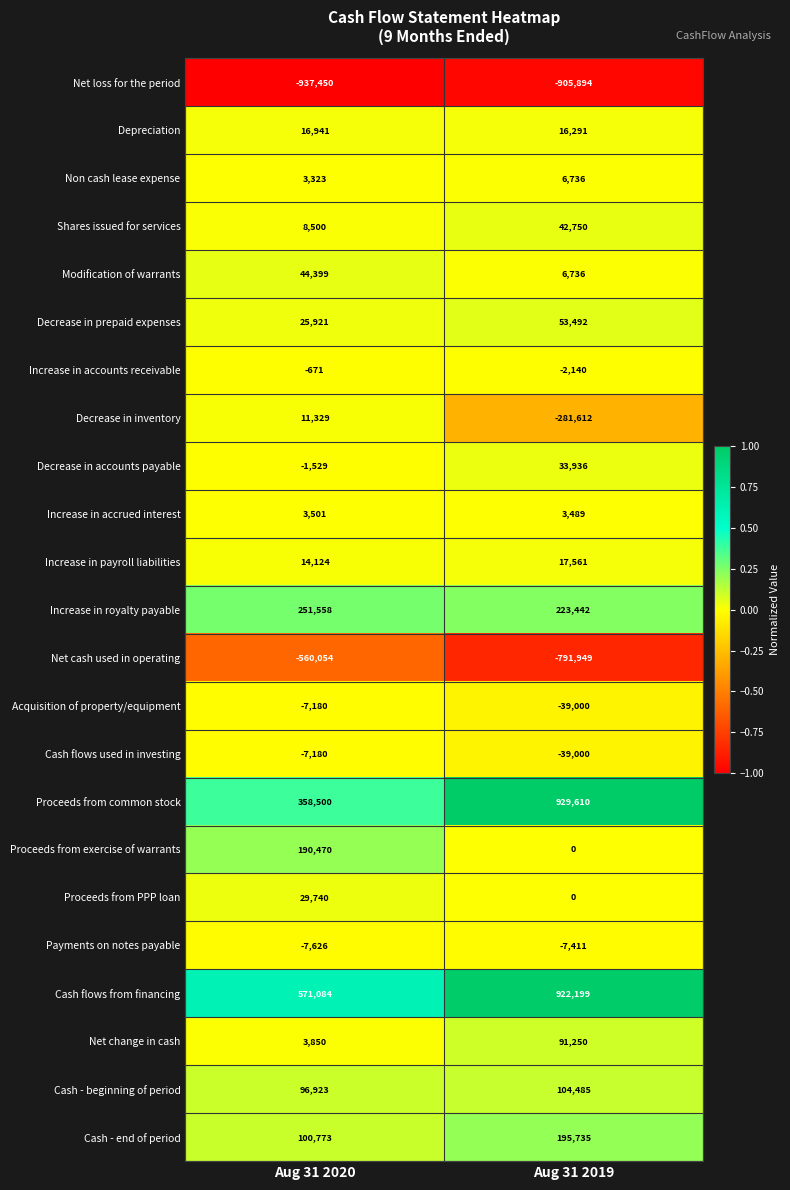

What is the sum of all Cash - beginning of period values?

201408